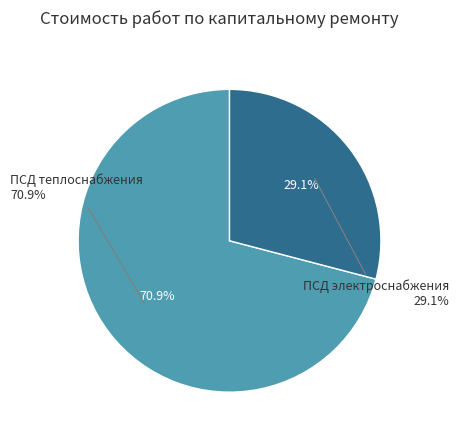

To the nearest percent, what percentage of the pie is Разработка ПСД электроснабжения?

29%